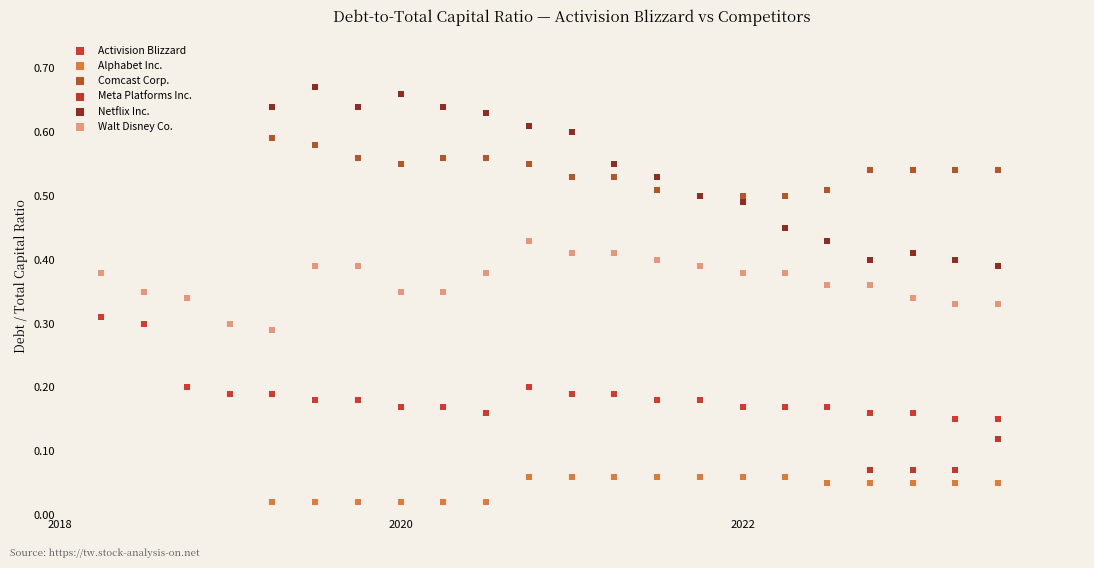

Which series contains the lowest Y value?

Alphabet Inc.